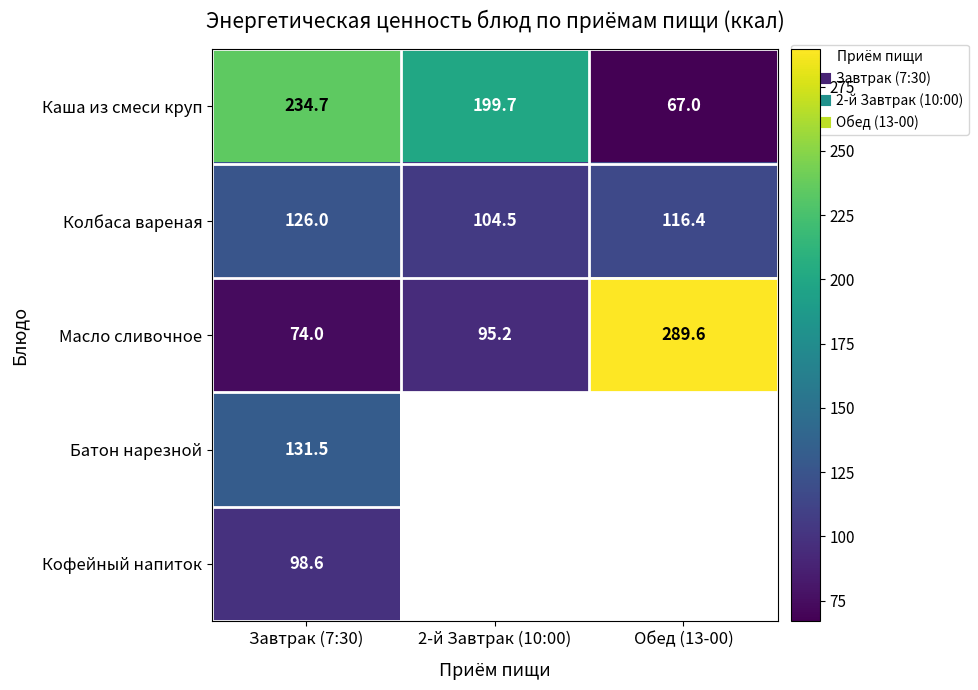

How many series are shown in this chart?

5